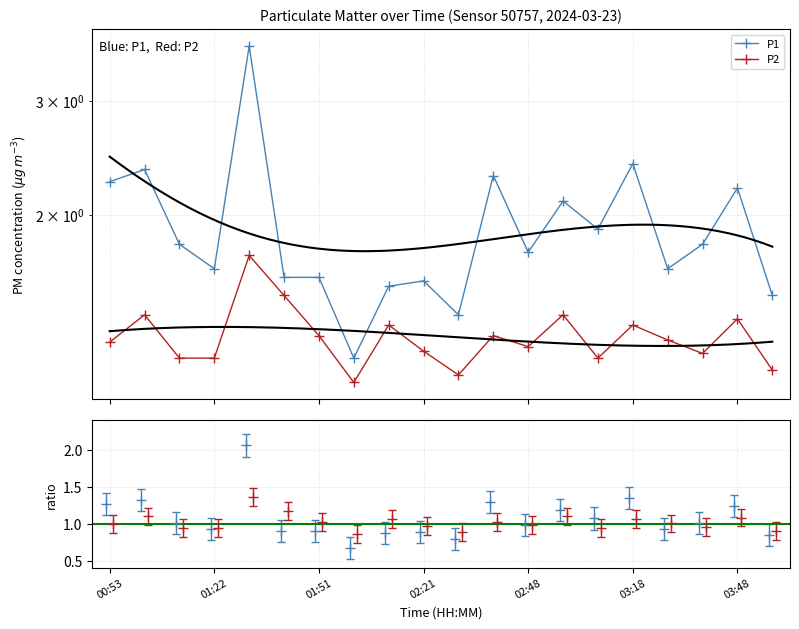

Rank the series at 02:48 from highest to lowest value.

P1, P2